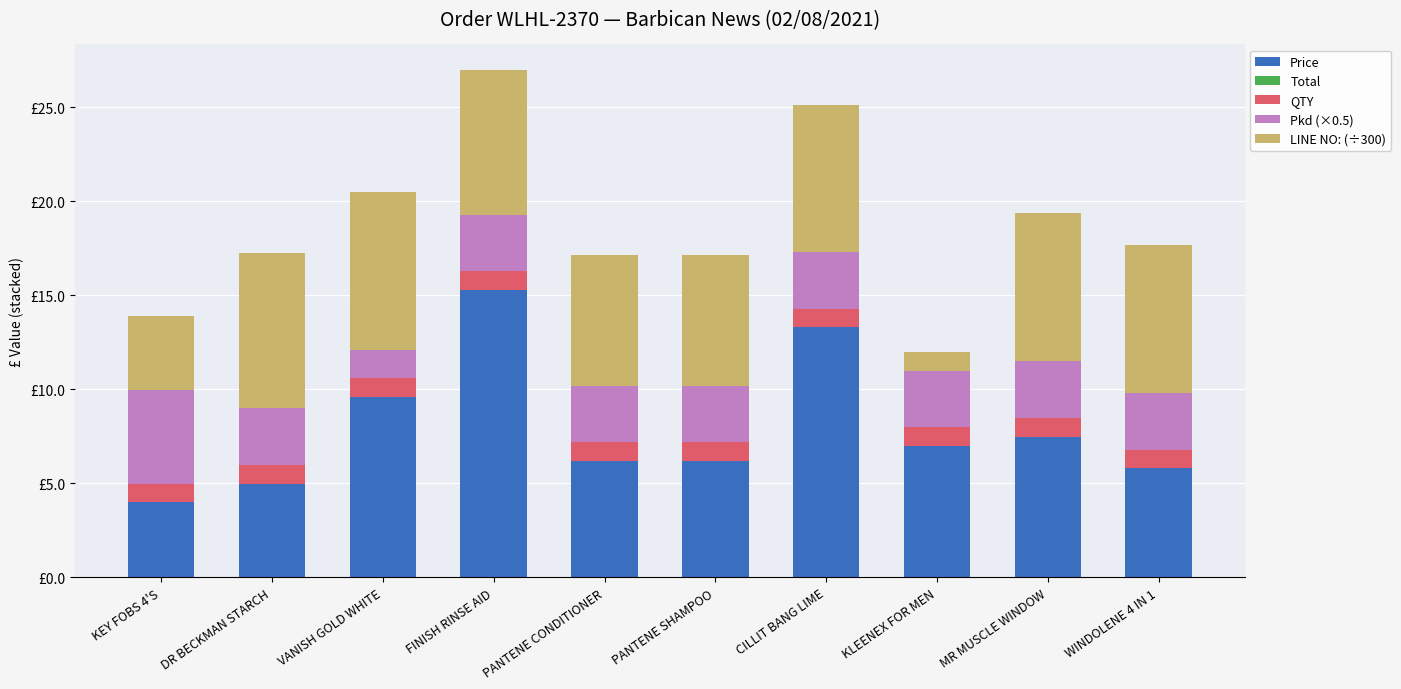

Does the chart contain any negative values?

No